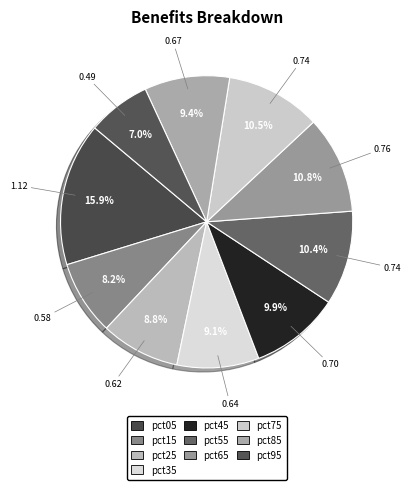

Is pct15 the majority of the pie?

No